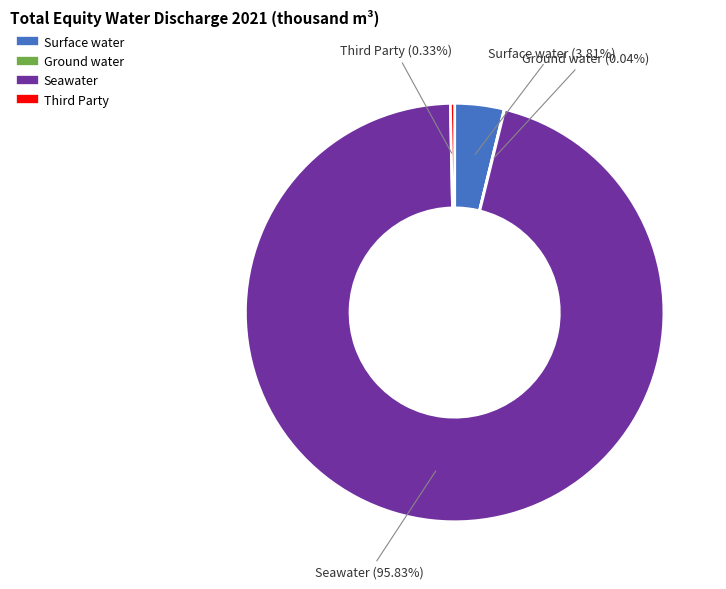

Is there a majority slice in this chart?

Yes